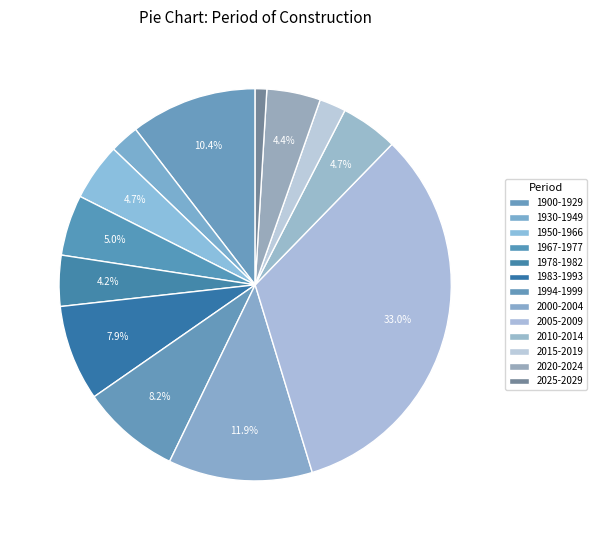

To the nearest percent, what is the combined percentage of 1983-1993 and 1900-1929?

18%